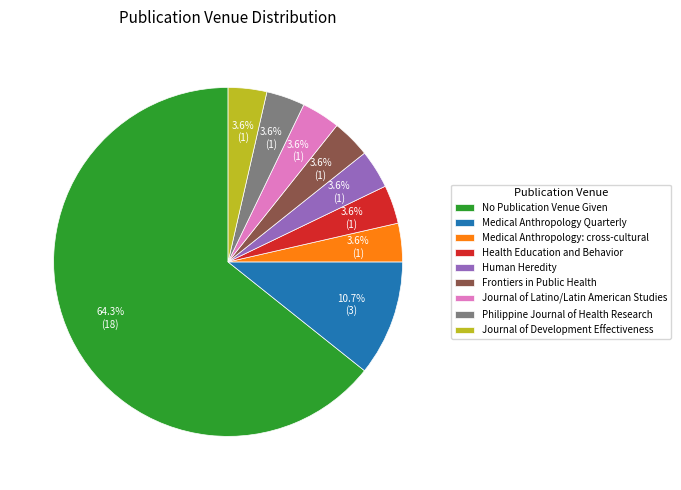

Does any single category account for the majority?

Yes